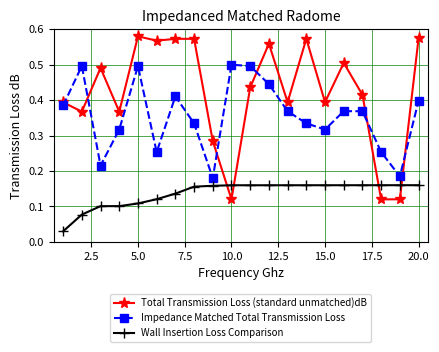

At how many categories does at least one series exceed 0?

20